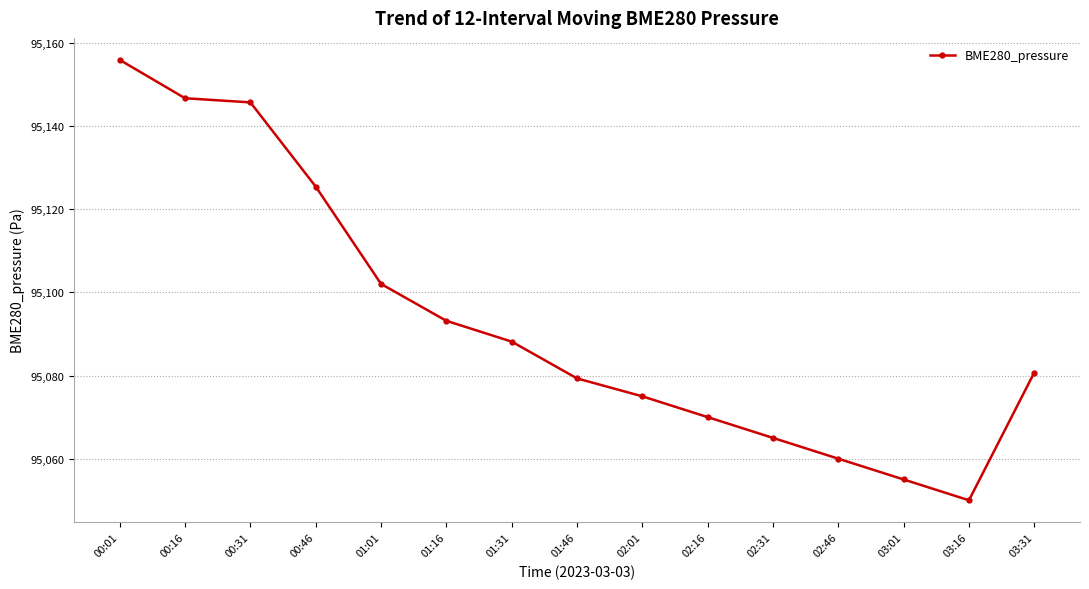

The chart shows a value of 95055.0 at 03:01. True or false?

True